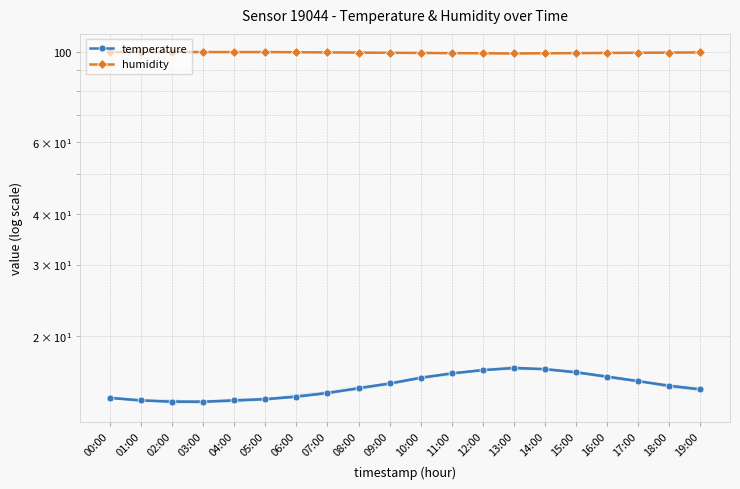

Reading left to right, extract all data points from this chart.

temperature: 14.1	13.9	13.8	13.8	13.9	14.0	14.2	14.5	14.9	15.3	15.8	16.2	16.5	16.7	16.6	16.3	15.9	15.5	15.1	14.8
humidity: 99.9	99.9	99.9	99.9	99.9	99.9	99.8	99.7	99.6	99.5	99.4	99.3	99.2	99.1	99.2	99.3	99.4	99.5	99.6	99.7